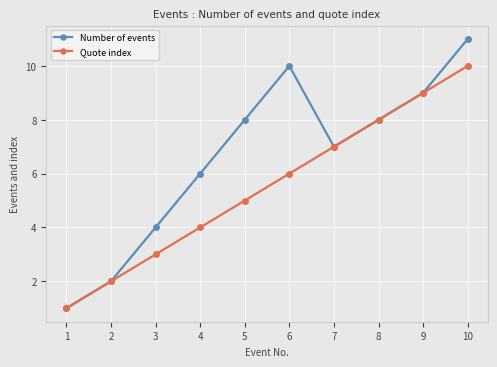

Reading right to left, list all the values displayed in this chart.

Number of events: 10=11	9=9	8=8	7=7	6=10	5=8	4=6	3=4	2=2	1=1
Quote index: 10=10	9=9	8=8	7=7	6=6	5=5	4=4	3=3	2=2	1=1